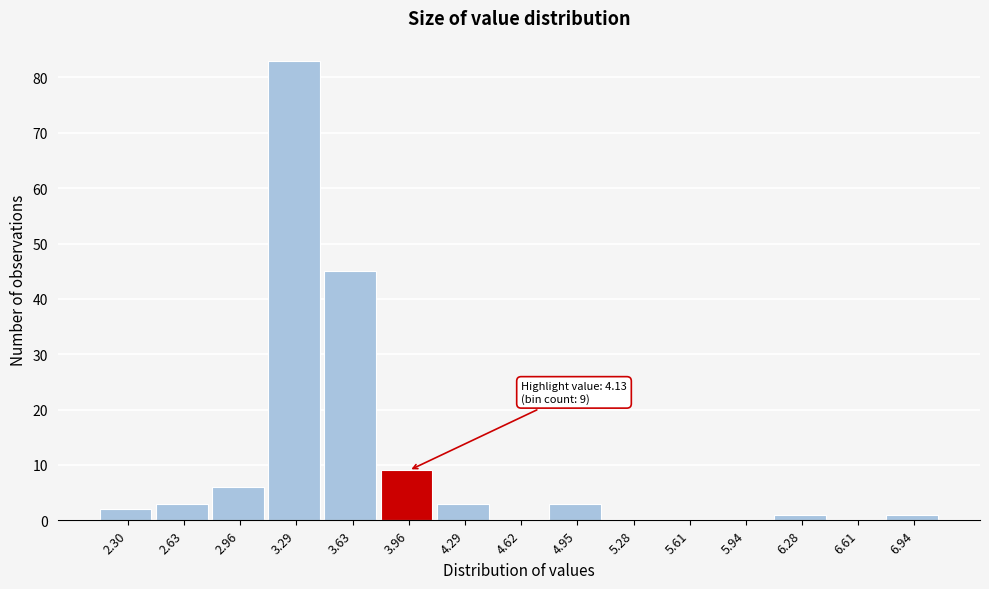

Reading left to right, what are all the values shown in this chart?

2.30=2	2.63=3	2.96=6	3.29=83	3.63=45	3.96=9	4.29=3	4.62=0	4.95=3	5.28=0	5.61=0	5.94=0	6.28=1	6.61=0	6.94=1